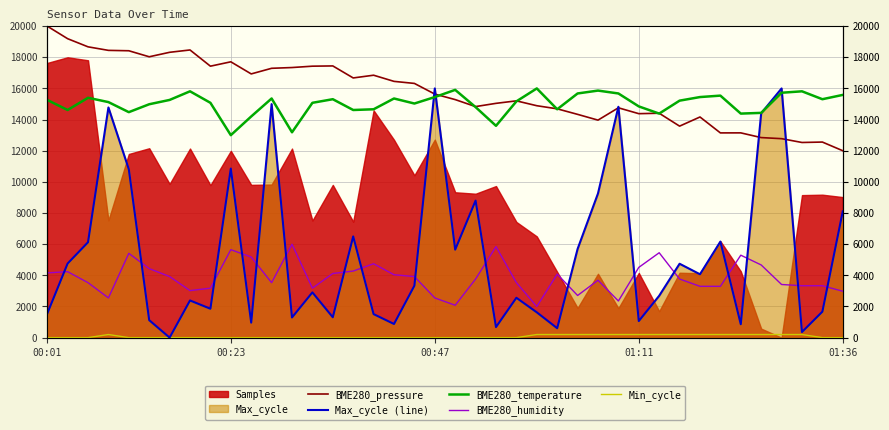

After their last crossing, which series has the higher values: BME280_temperature or Max_cycle (line)?

BME280_temperature